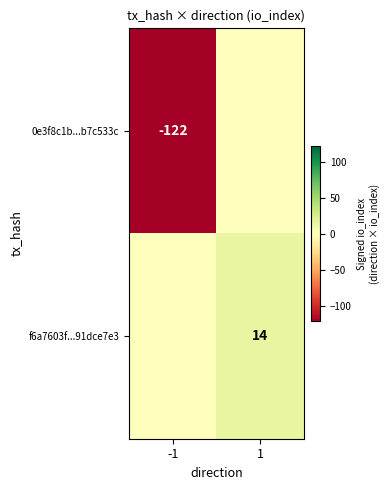

The f6a7603f...91dce7e3 series shows 9 at 1. True or false?

False